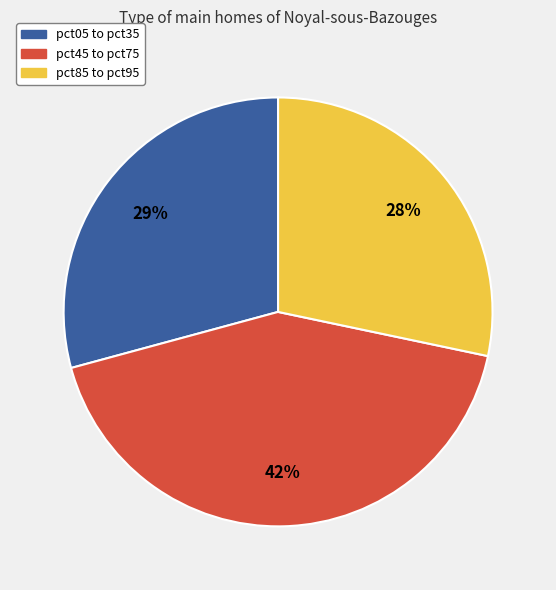

Is the sum of pct85 to pct95 and pct45 to pct75 greater than half?

Yes